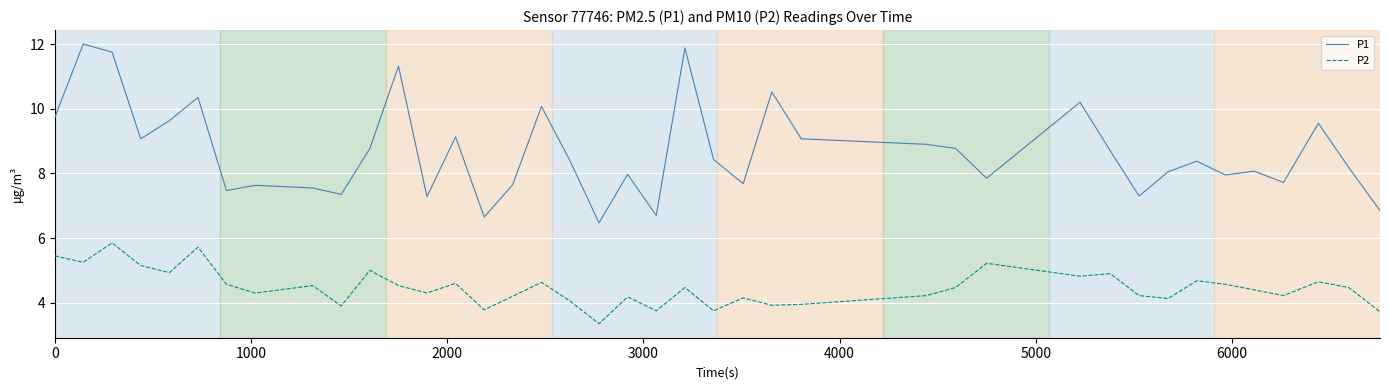

Which series has the largest total across all categories?

P1